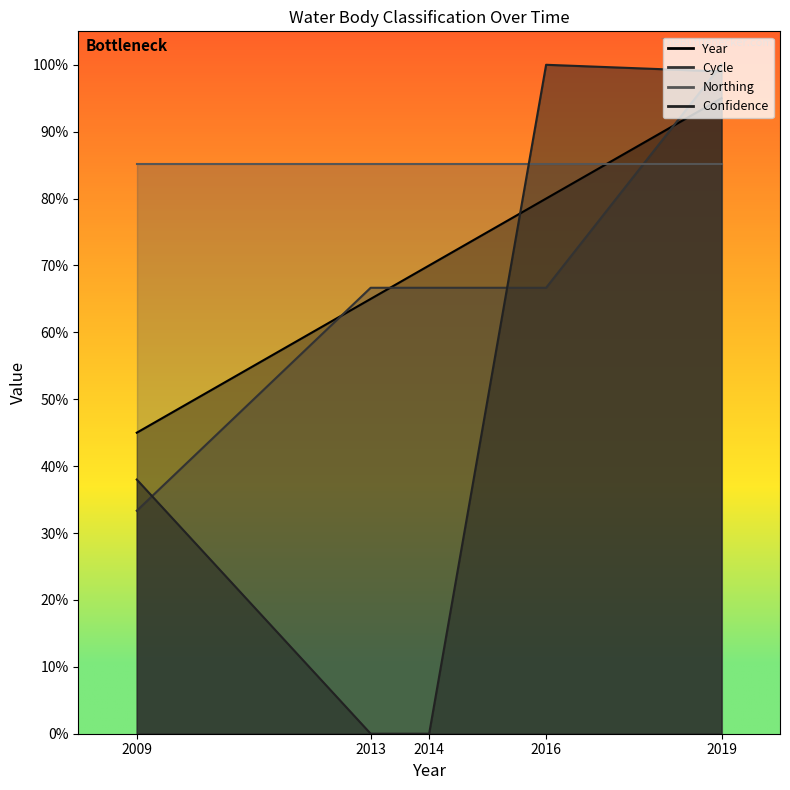

How many Year values are between 0 and 1?

5